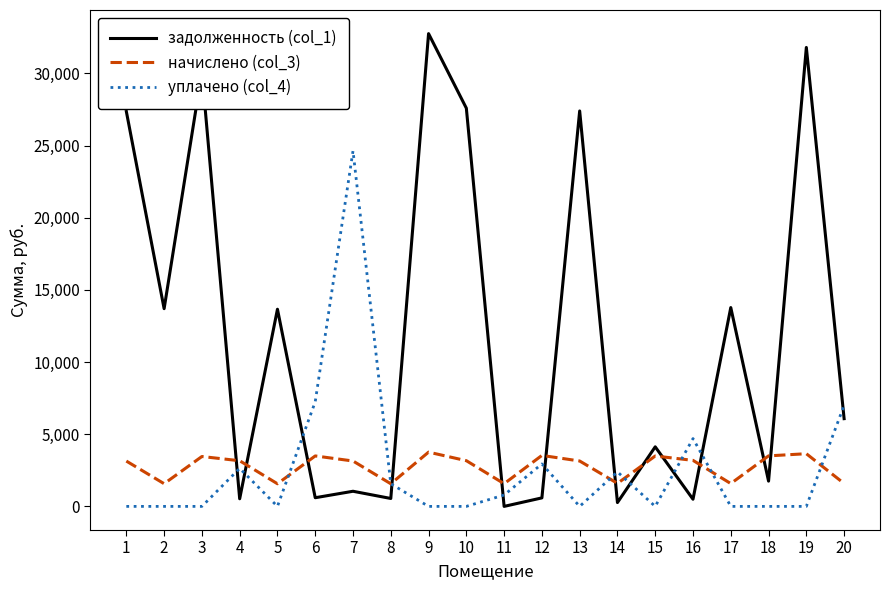

Is it true that уплачено (col_4) equals 2391.5 at 14?

True